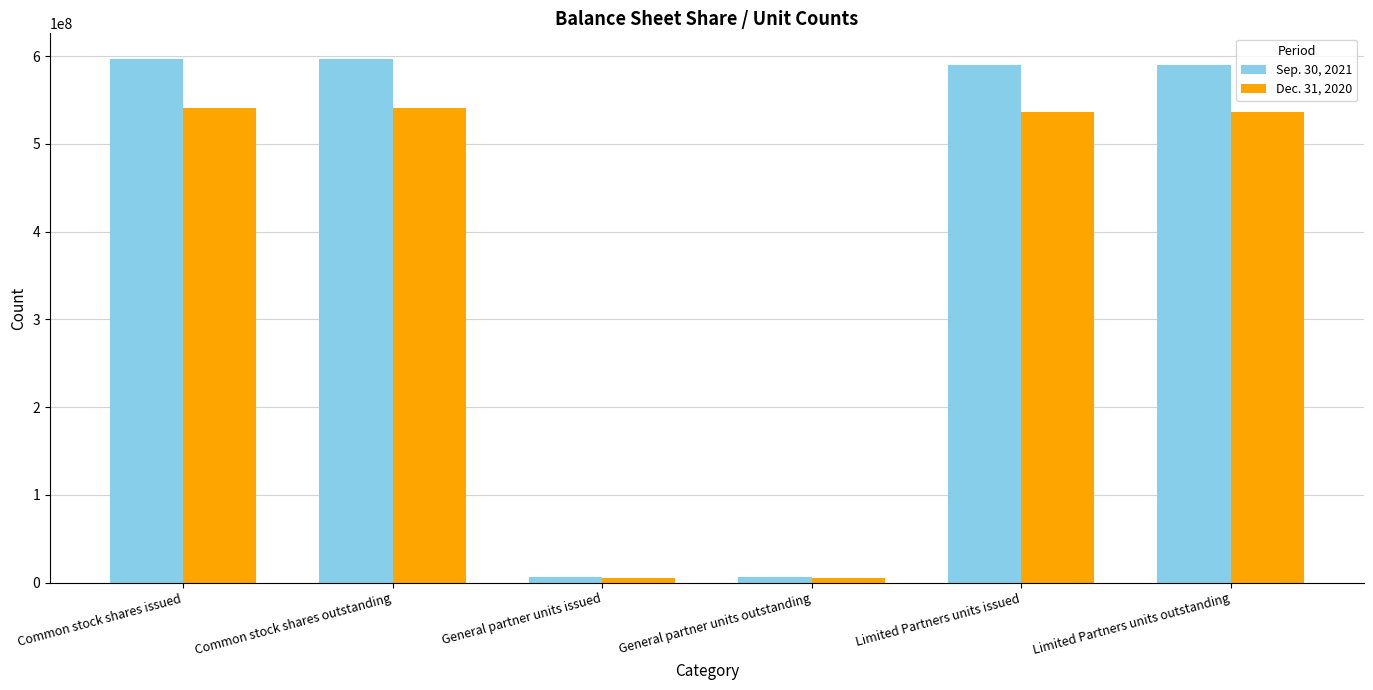

What is the average value of the Sep. 30, 2021 series?

397430000